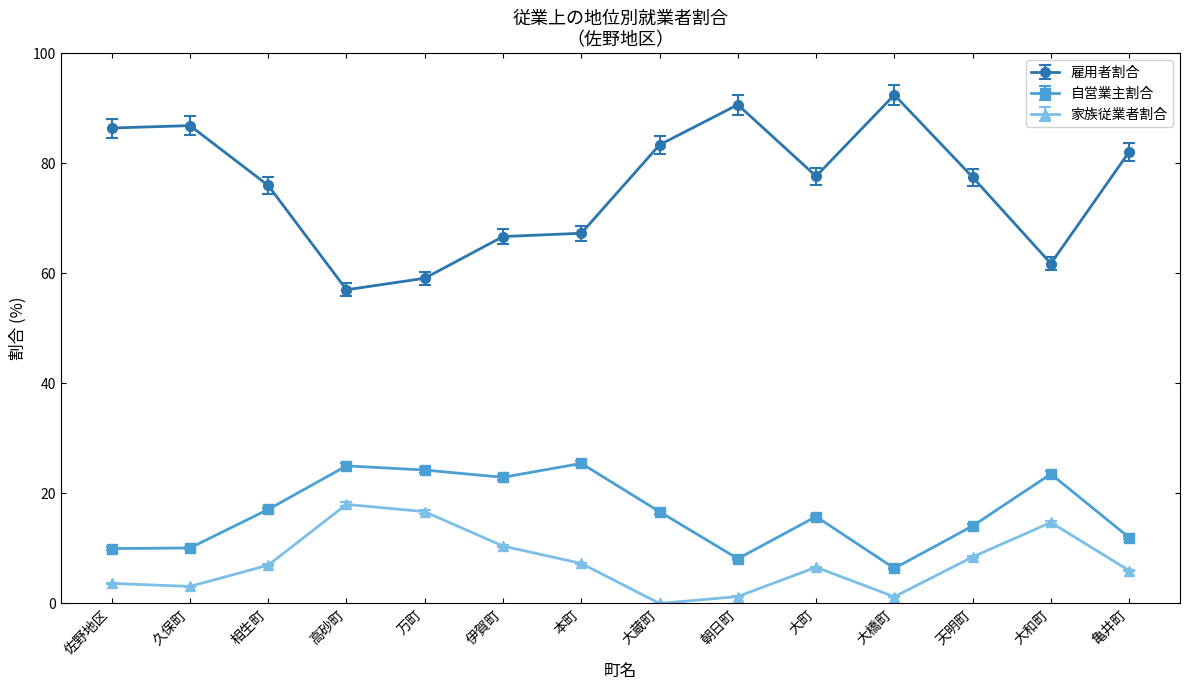

What is the average value of the 雇用者割合 series?

76.0